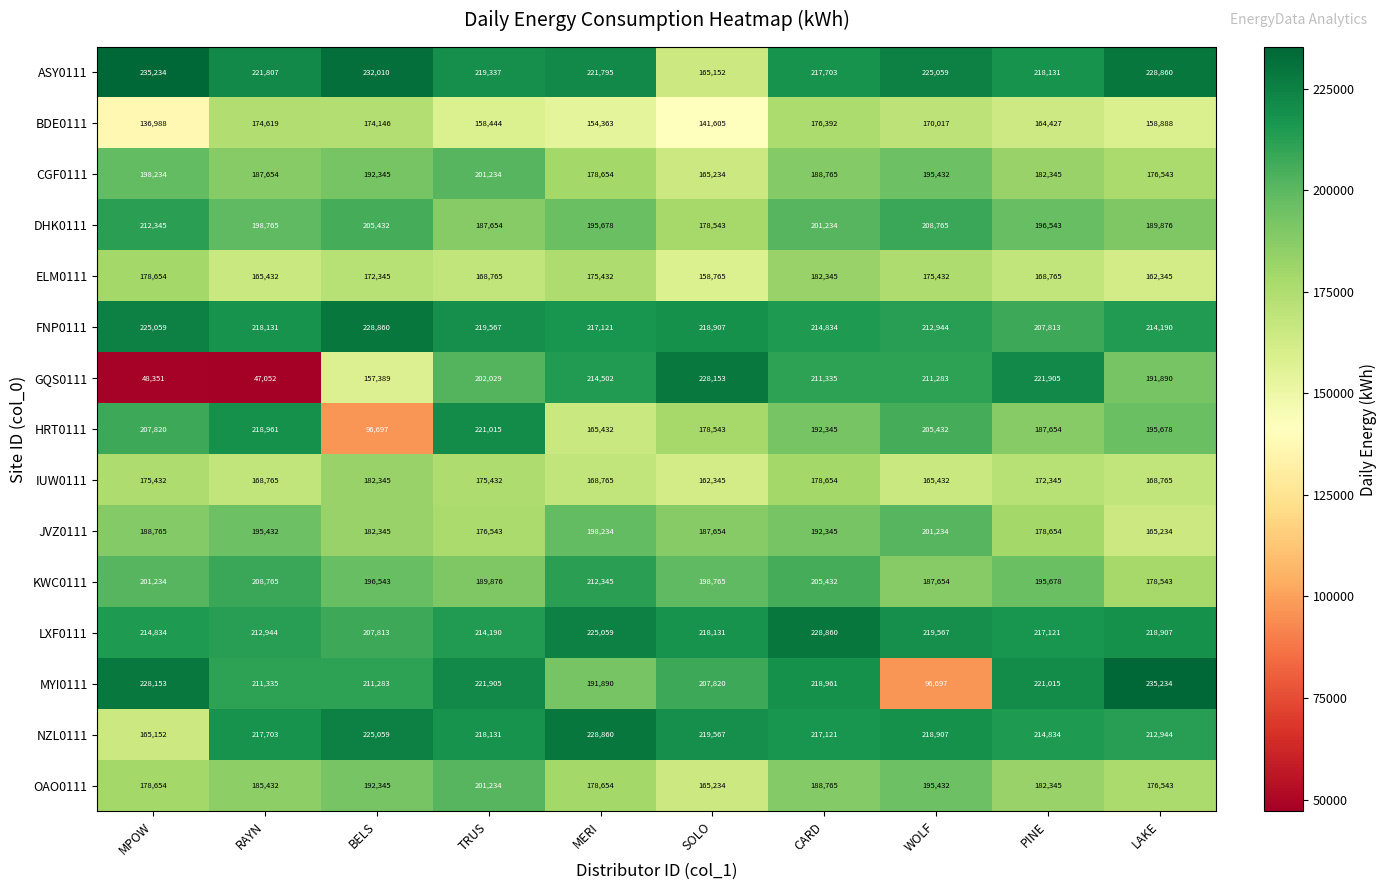

How many categories are shown in the chart?

10